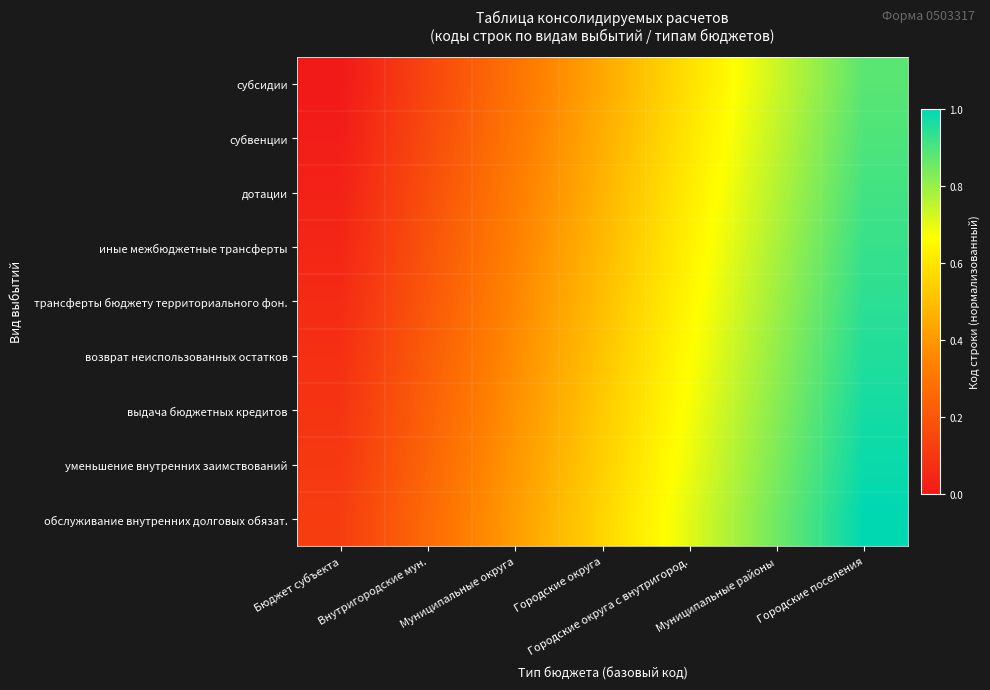

Count the number of categories in the chart.

7